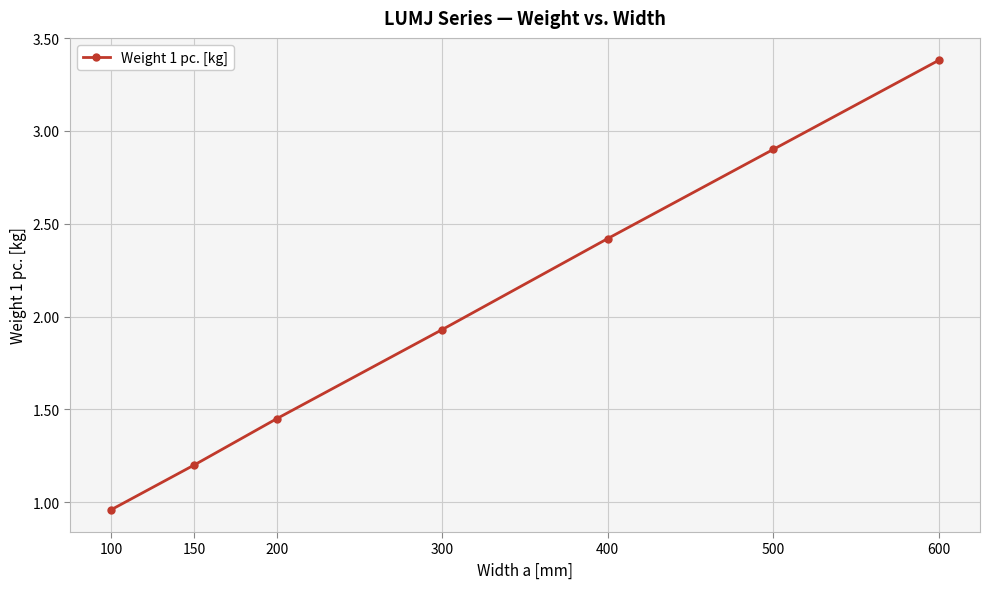

True or false: the data shows 2.4 at 400.

True